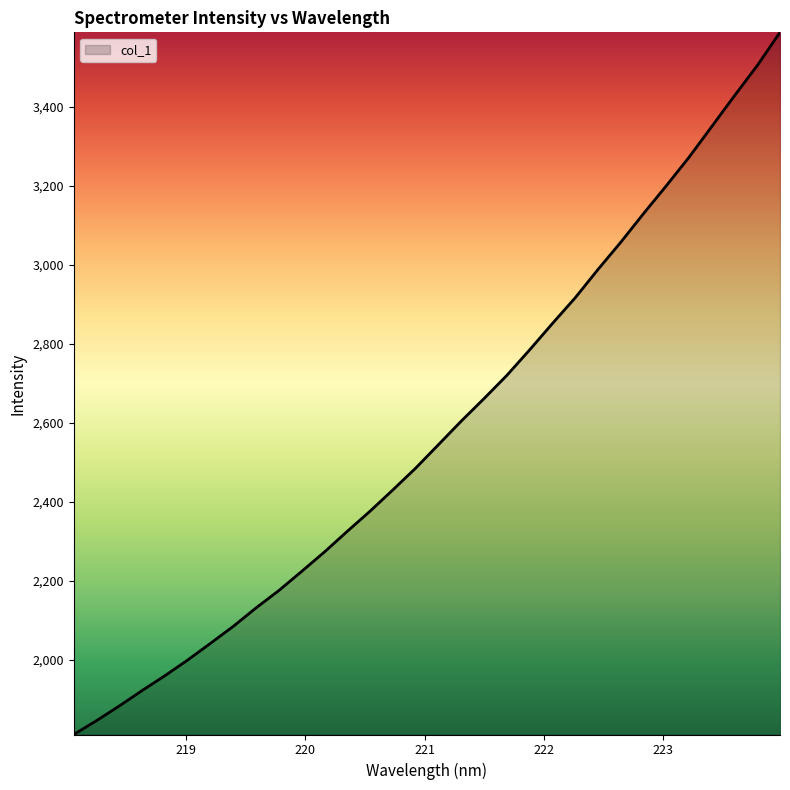

What is the sum of all values?

82576.4